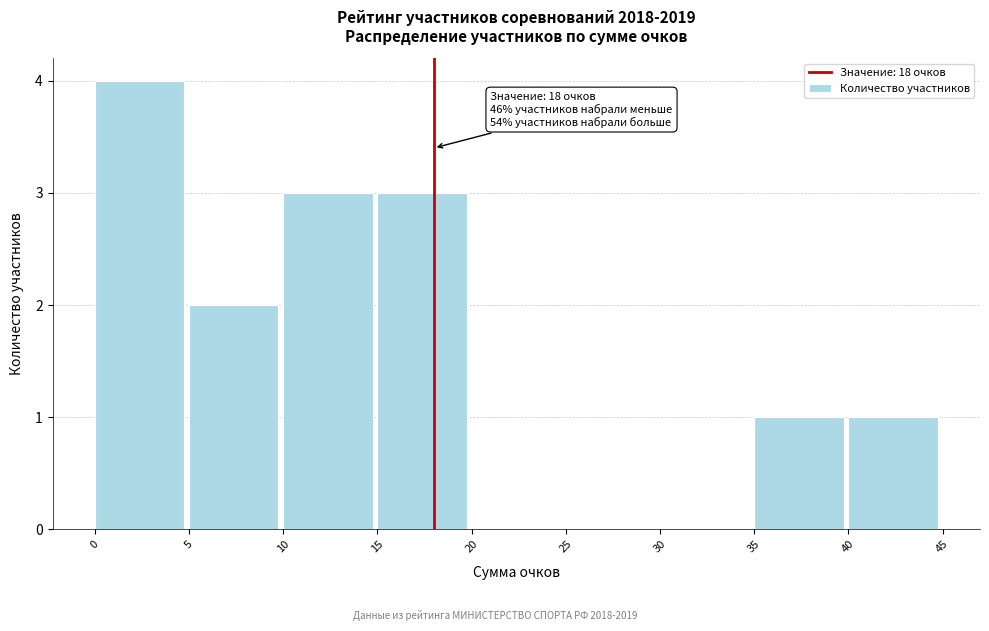

Which range on the x-axis has the tallest bar?

0 to 5